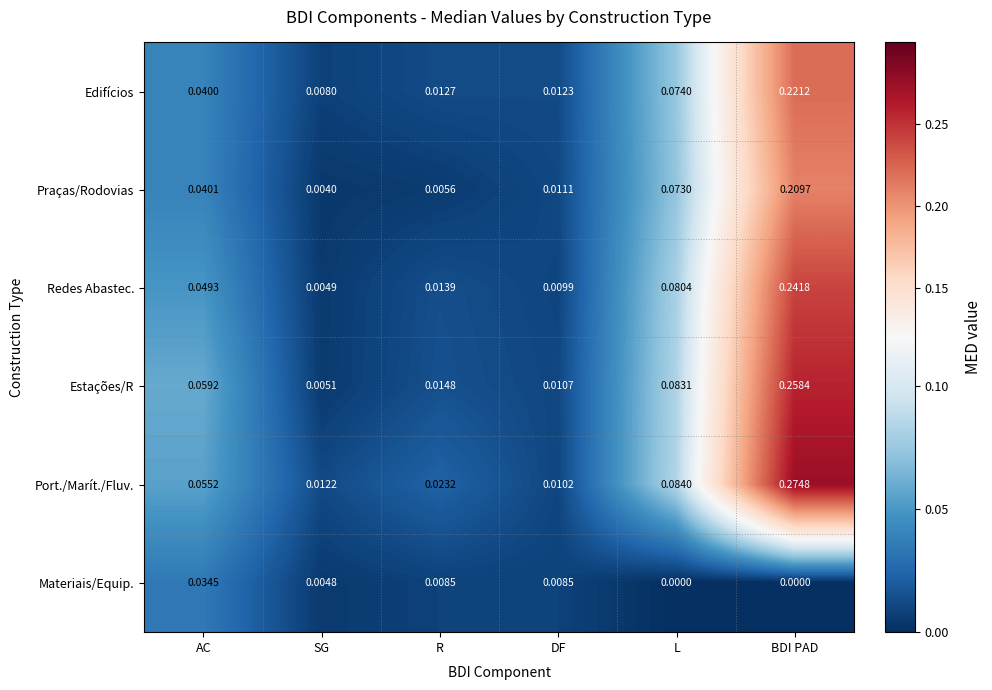

At which label is Praças/Rodovias closest to 0?

SG